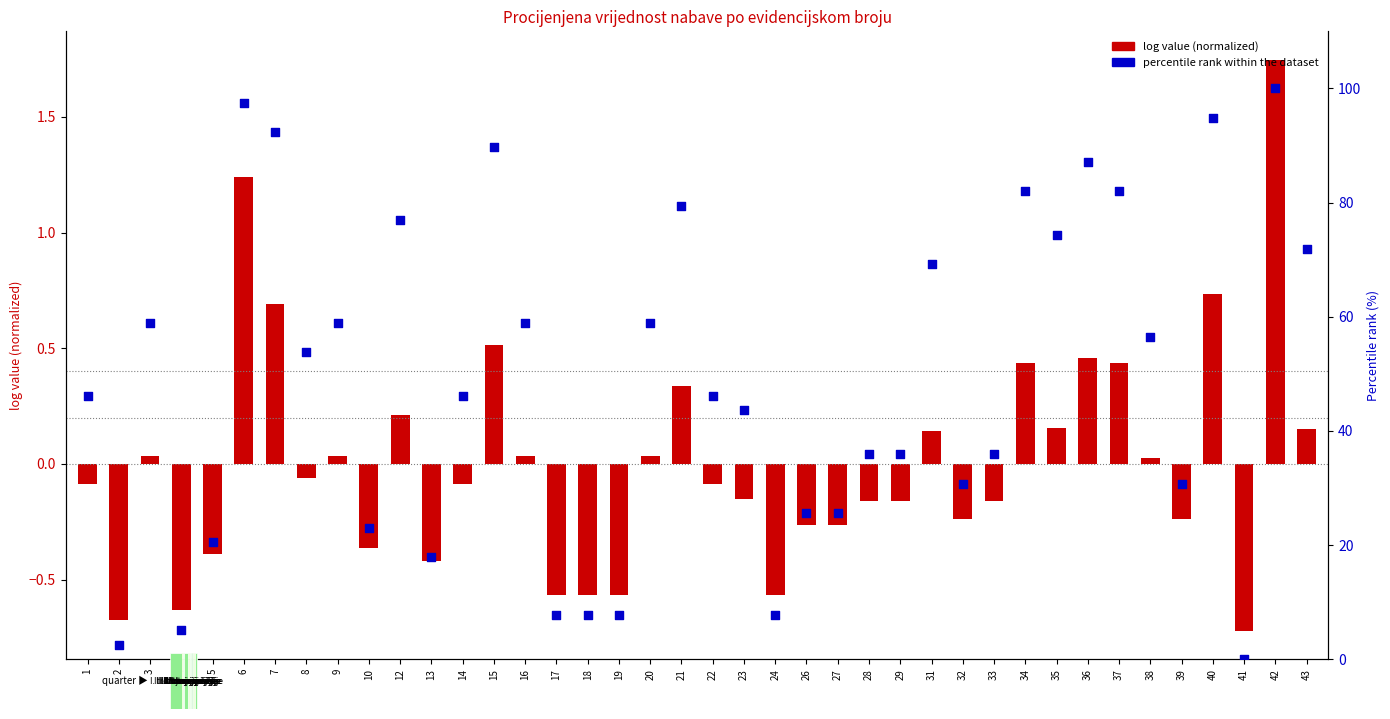

Which series contains the lowest Y value?

log value (normalized)